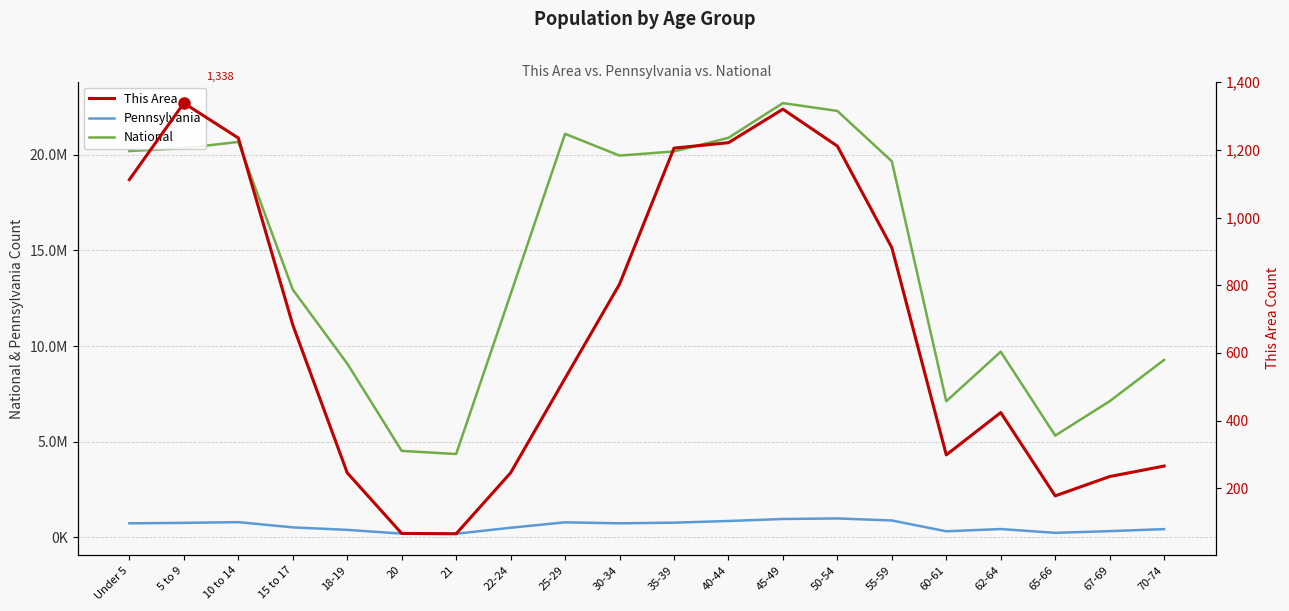

Rank the series at 10 to 14 from lowest to highest value.

This Area, Pennsylvania, National